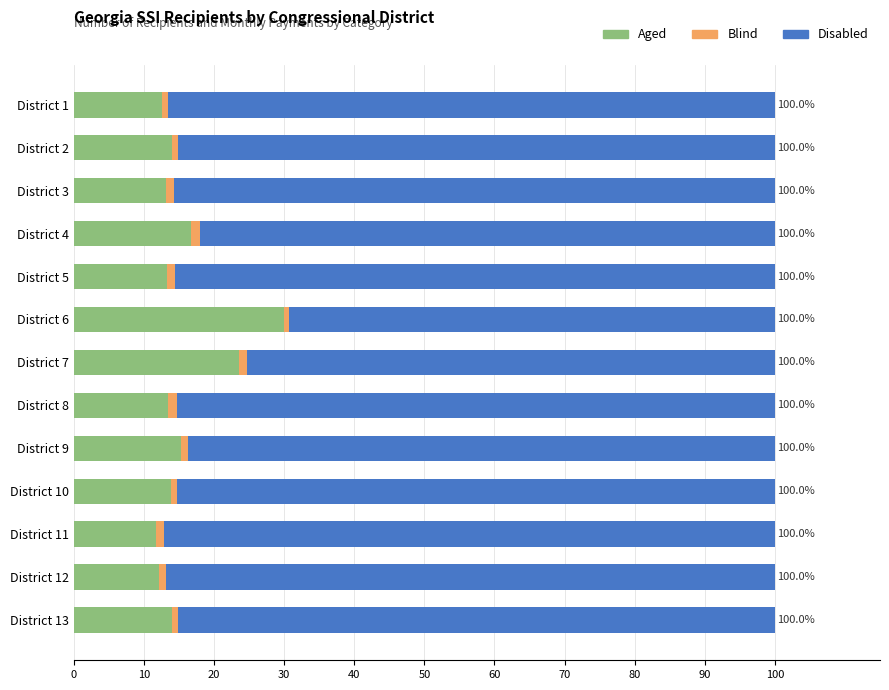

Is it true that Aged equals 11.7 at District 11?

True